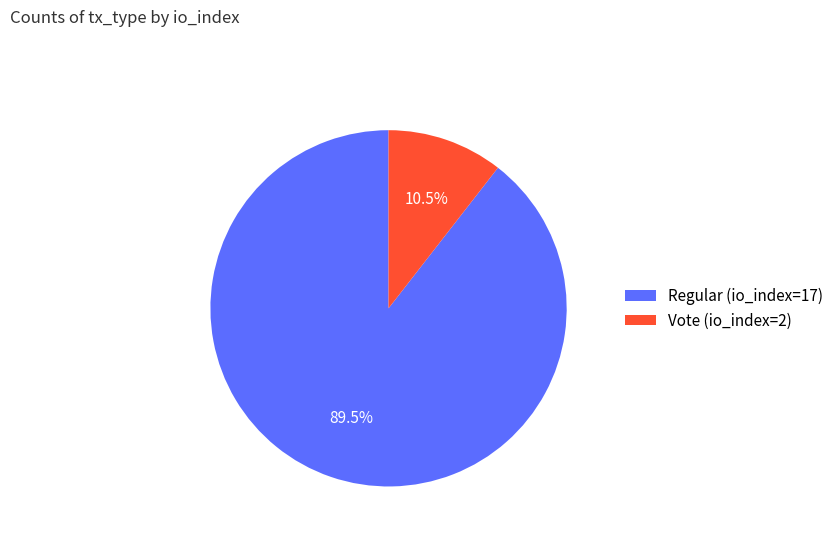

Is the sum of Vote (io_index=2) and Regular (io_index=17) greater than half?

Yes